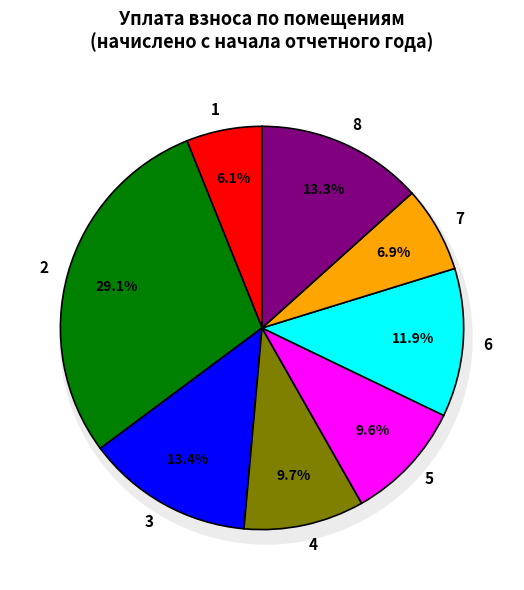

How many slices are in this pie chart?

8